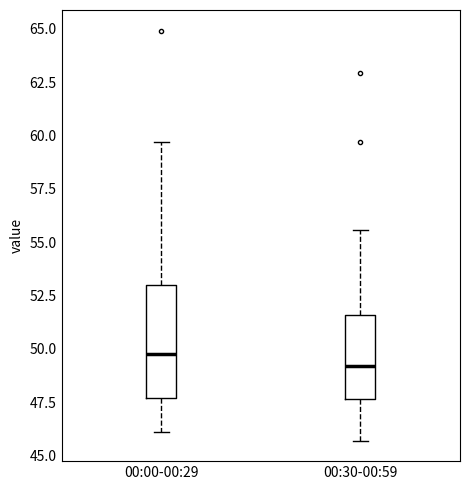

Where is the lower edge of the box for 00:30-00:59 on the y-axis? The values are not printed on the chart, so give them approximately, as read against the axis.

47.5